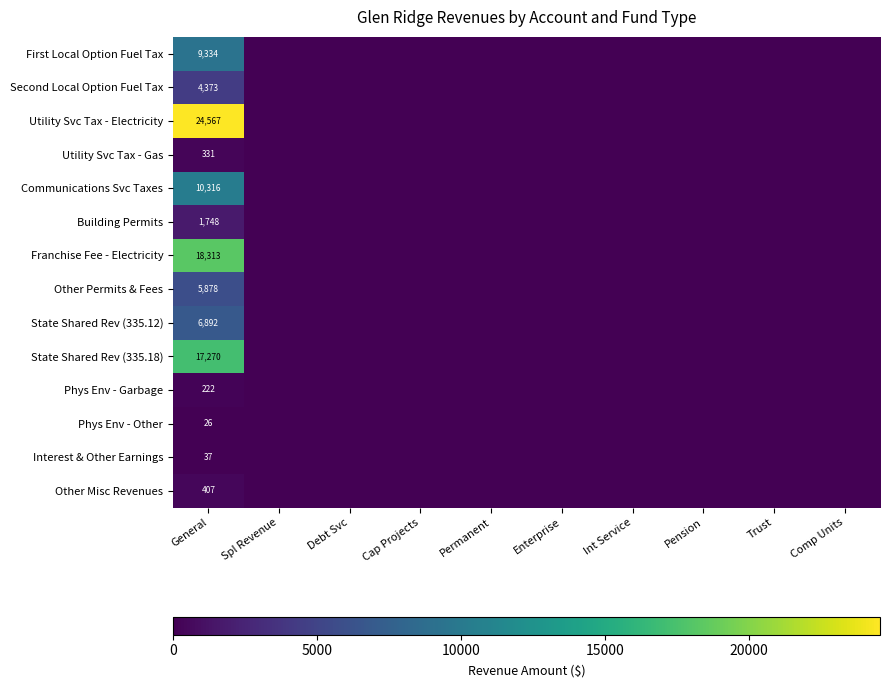

How many values in the Building Permits series exceed 0?

1